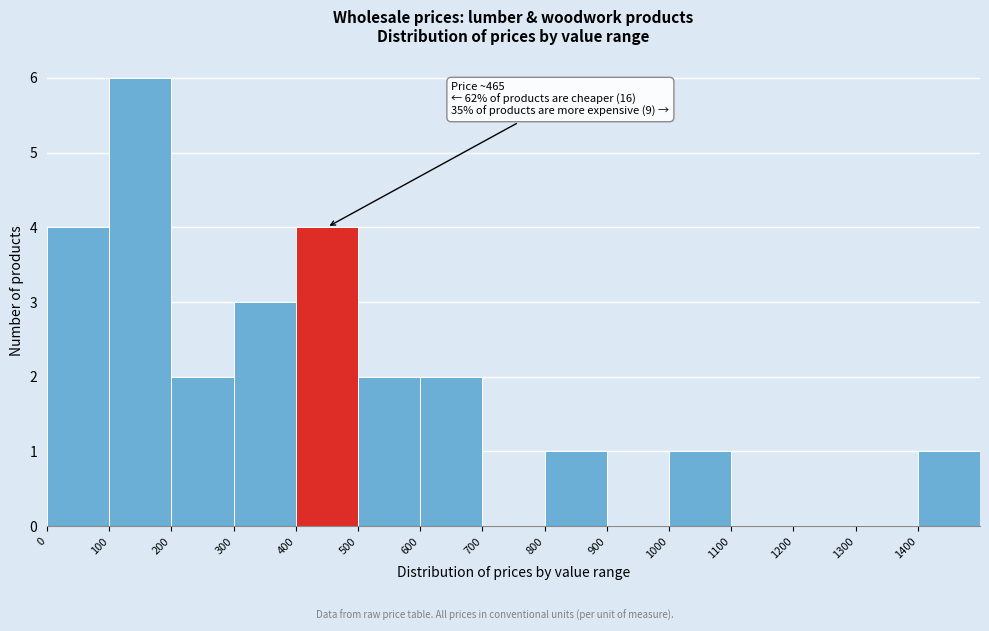

Which range on the x-axis has the tallest bar?

100 to 200